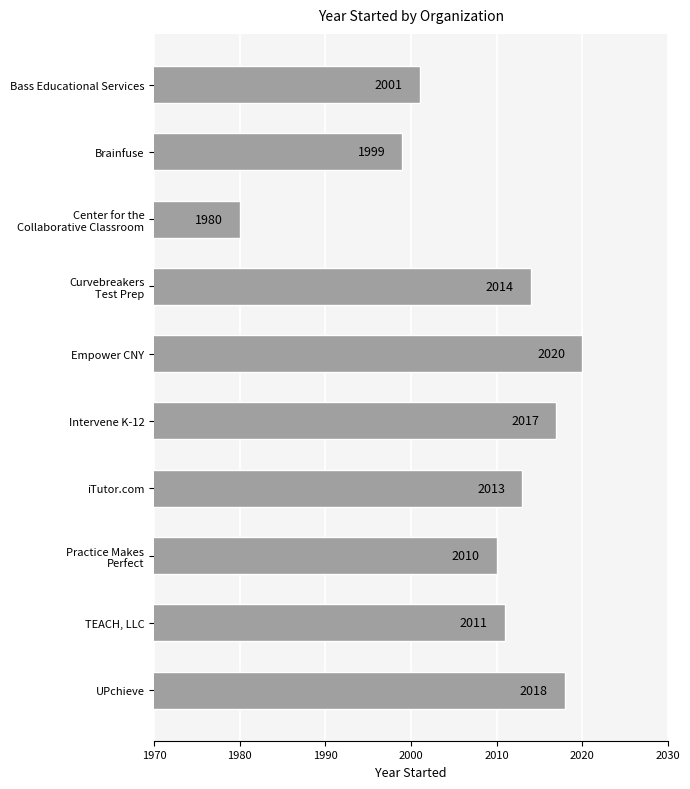

How many bars are there in total?

10